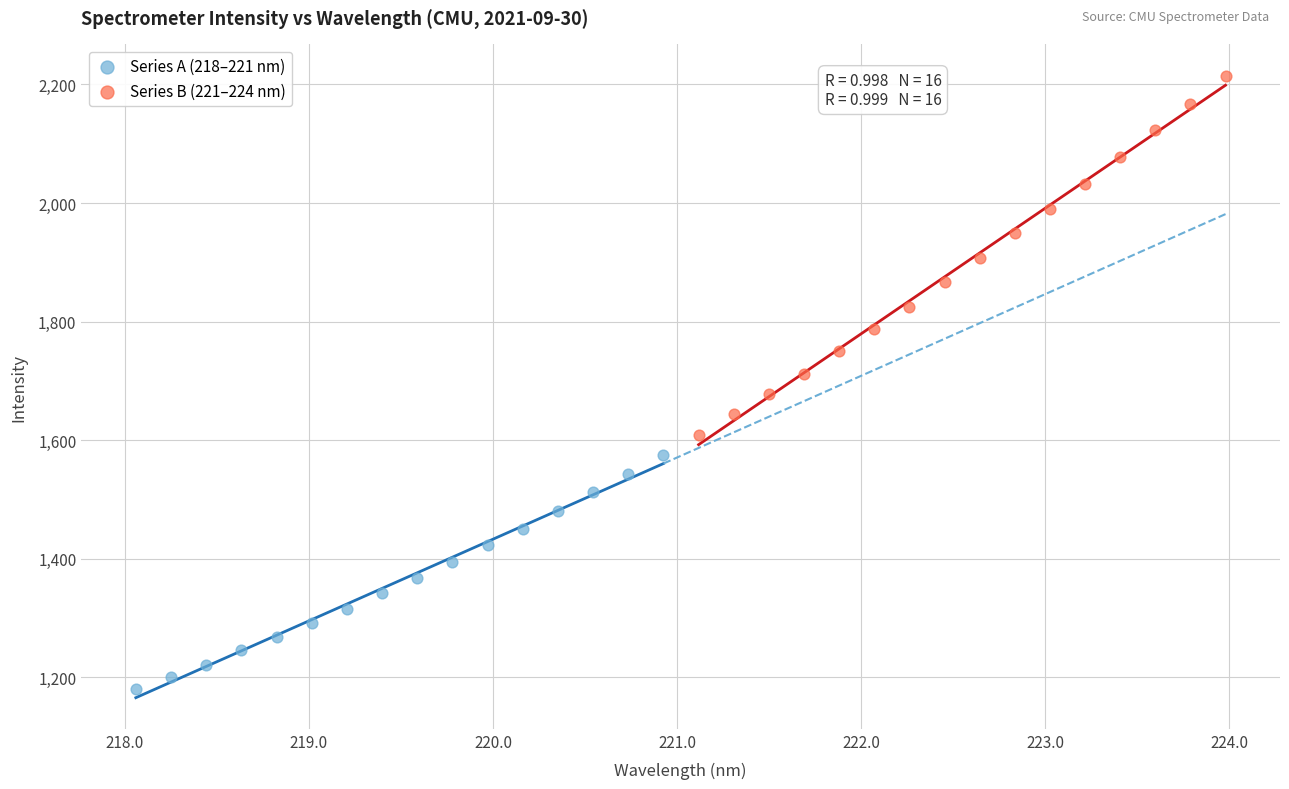

Which series contains the lowest Y value?

Series A (218–221 nm)